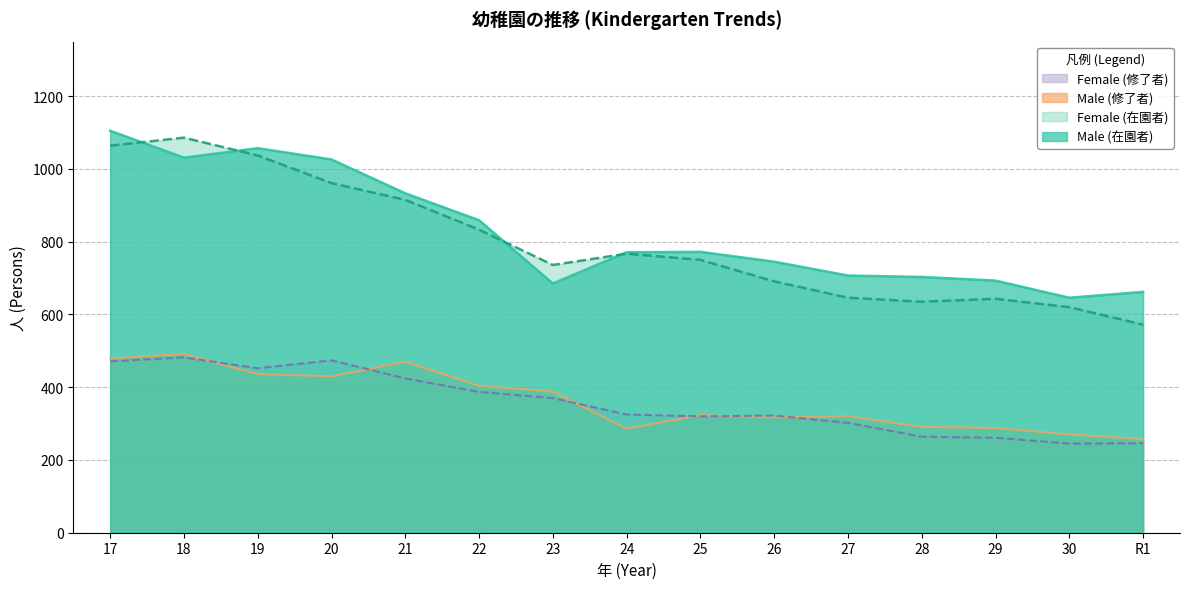

True or false: Female (在園者) and Female (修了者) cross at least once.

False